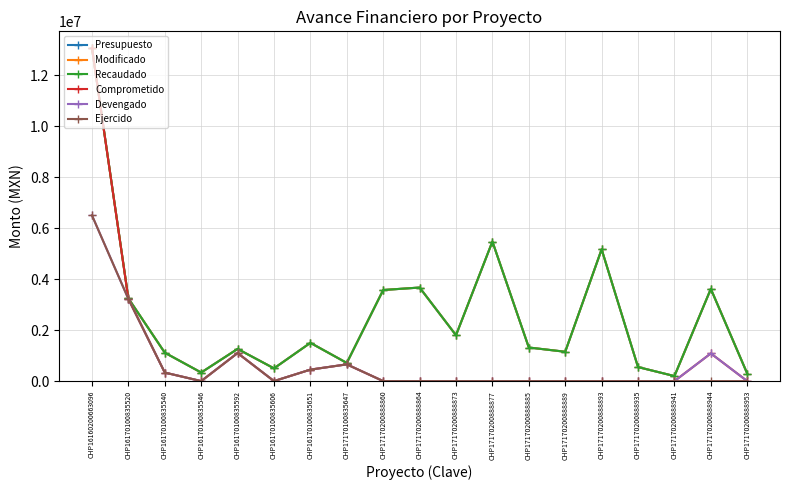

What is the spread (max minus min) of values at CHP16170100835651?

1050000.0